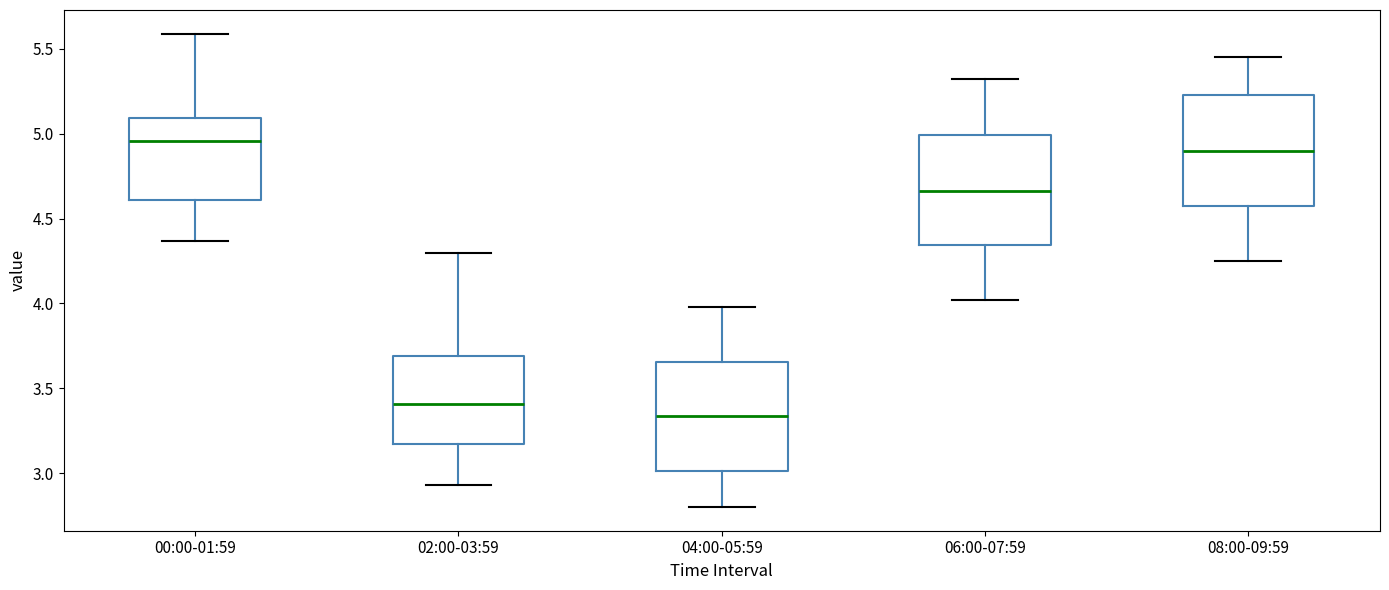

Which box's median line is the highest?

00:00-01:59